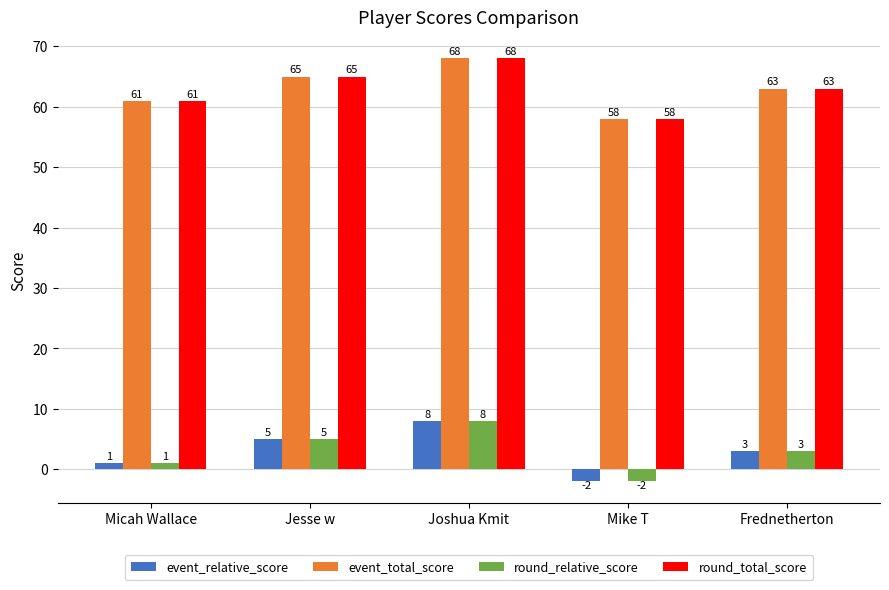

List the labels in order of event_total_score value, largest first.

Joshua Kmit, Jesse w, Frednetherton, Micah Wallace, Mike T